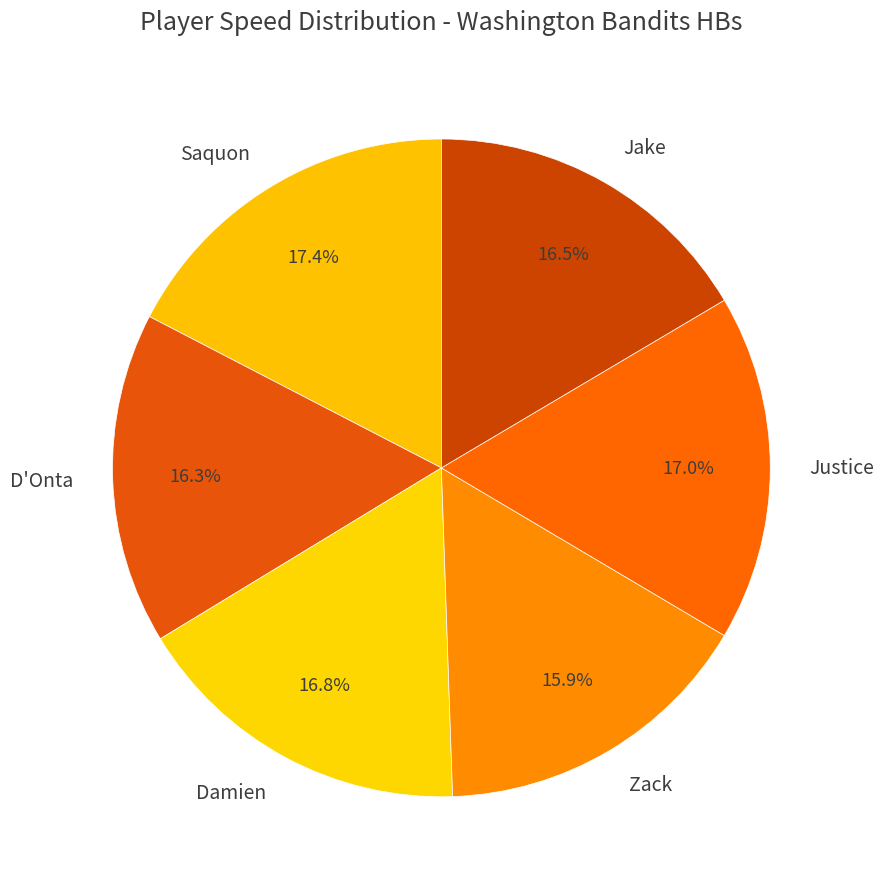

Is the sum of Damien and Jake greater than half?

No